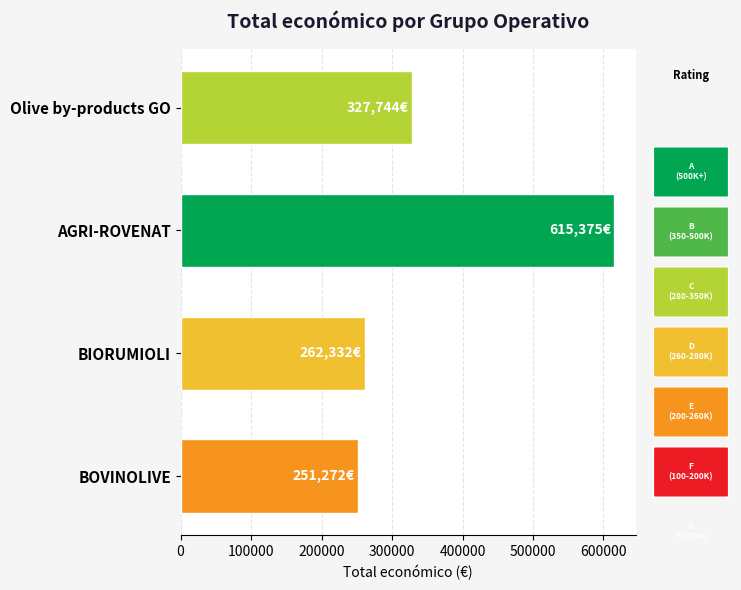

What is the minimum value shown in the chart?

251272